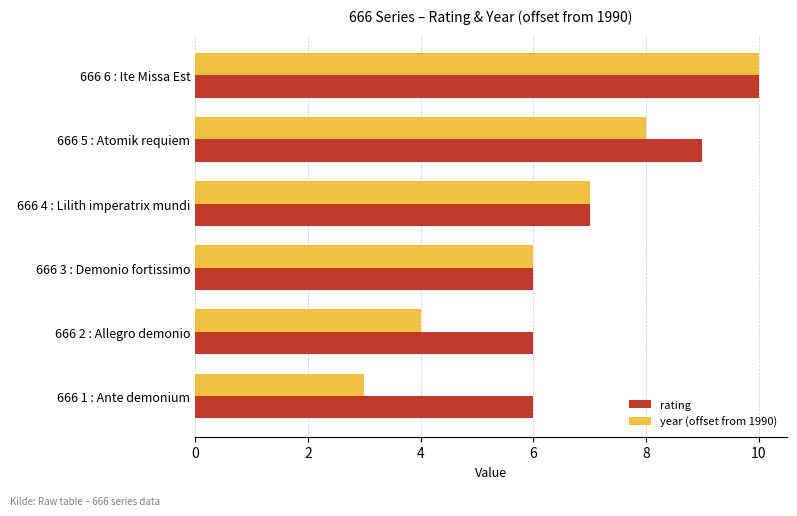

What is the average value of the year (offset from 1990) series?

6